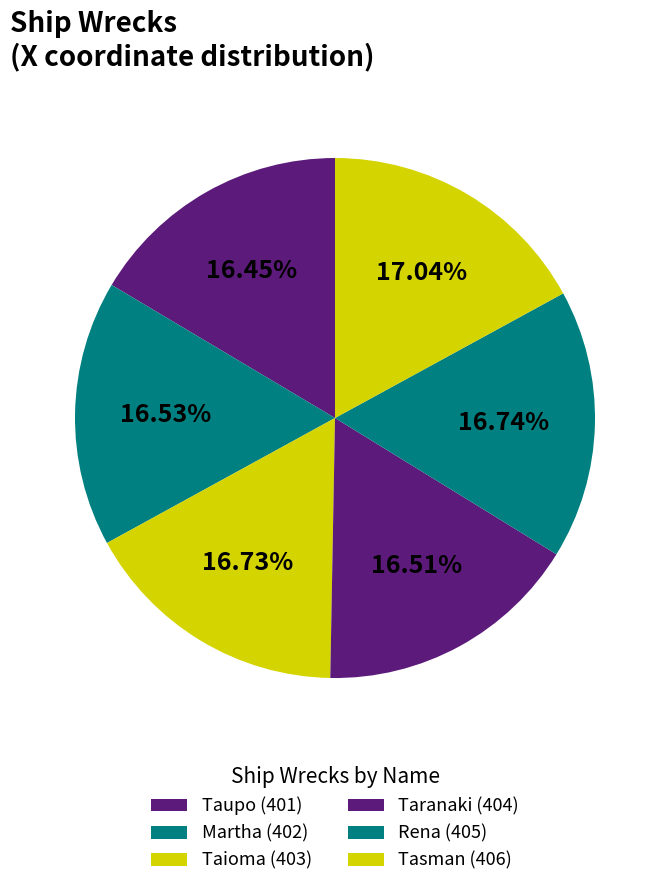

Which category has the smallest portion of the pie?

Taupo (401)